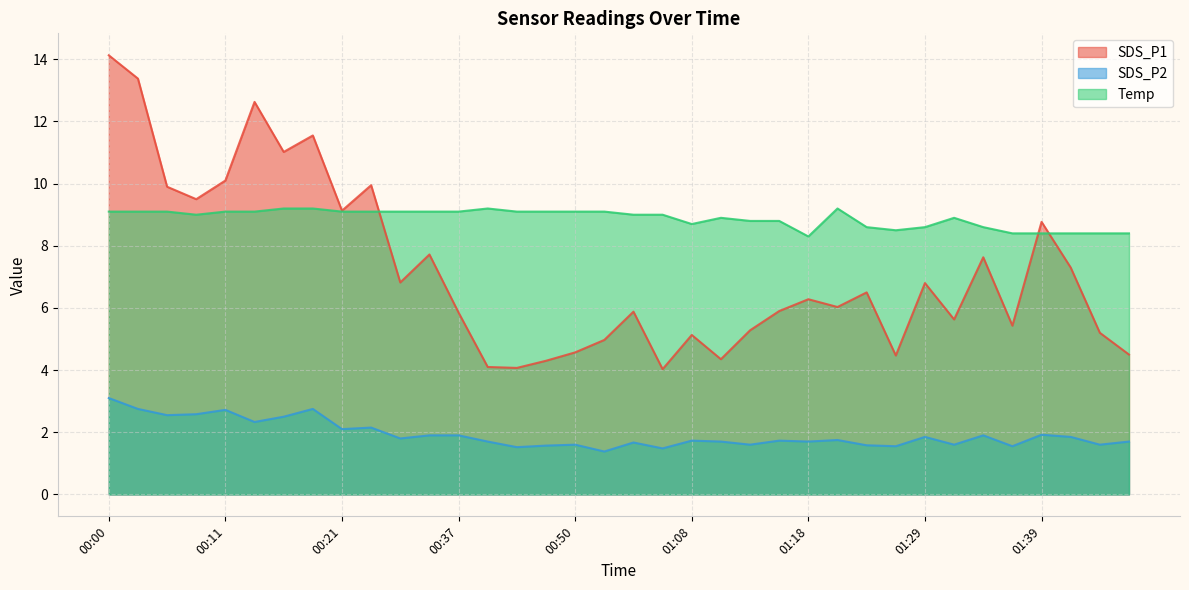

At which label does SDS_P1 first exceed 6?

00:00